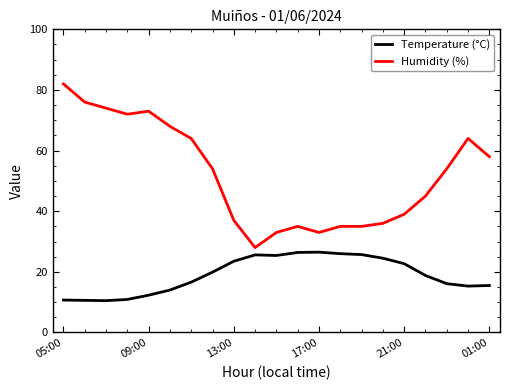

What is the difference between the maximum and minimum values in the Humidity (%) series?

54.0